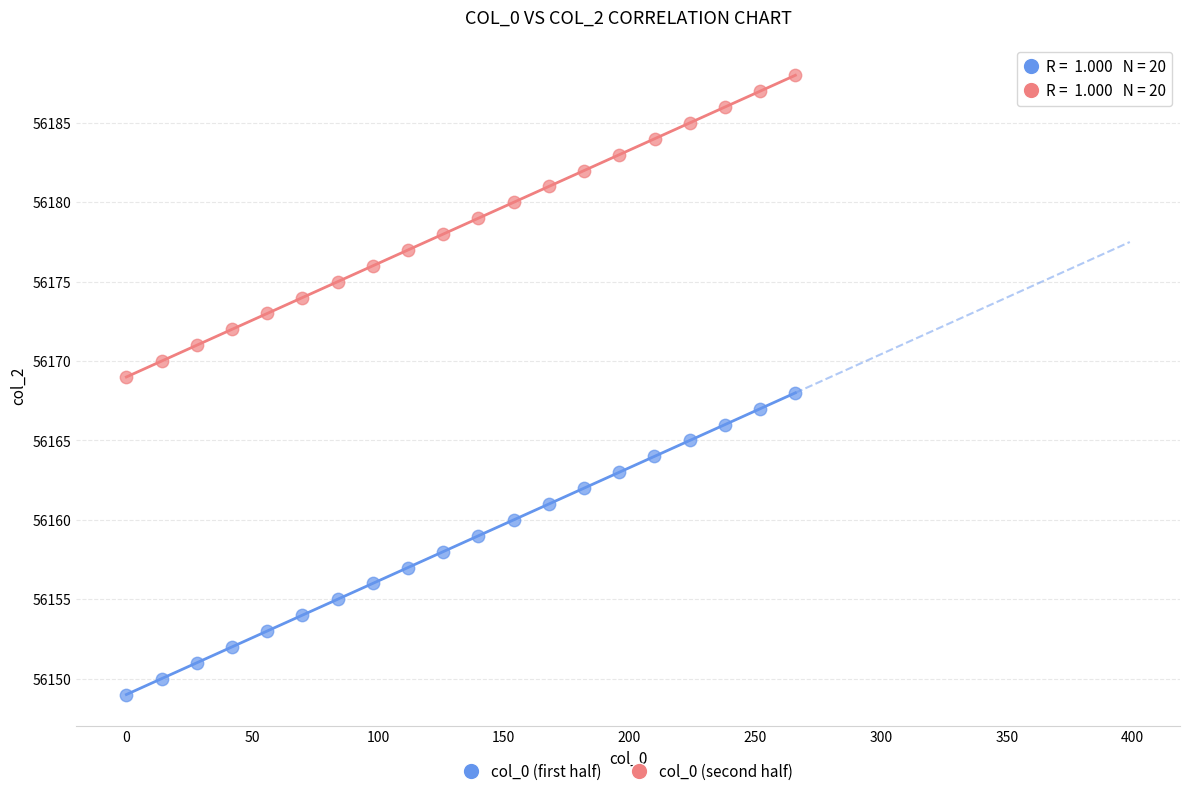

Which series reaches the maximum Y coordinate?

col_0 (second half)